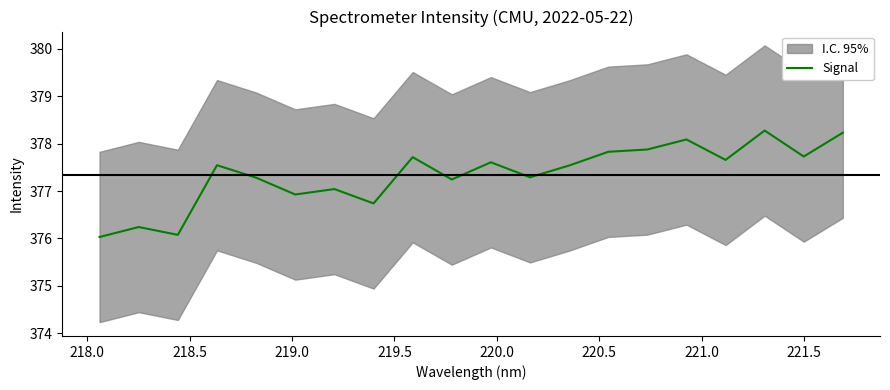

True or false: there are more than 2 points higher than both neighbors.

True